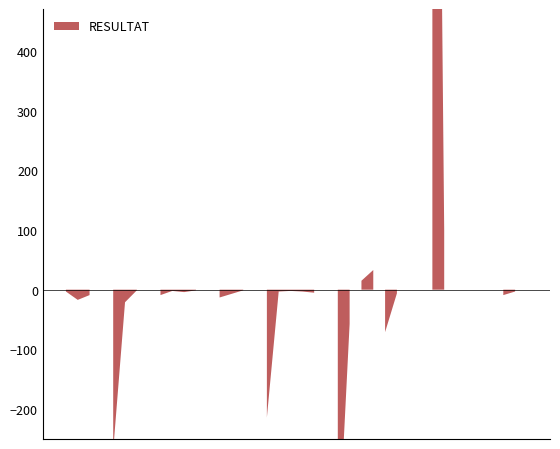

What is the change in value from 340 to 618?

+514